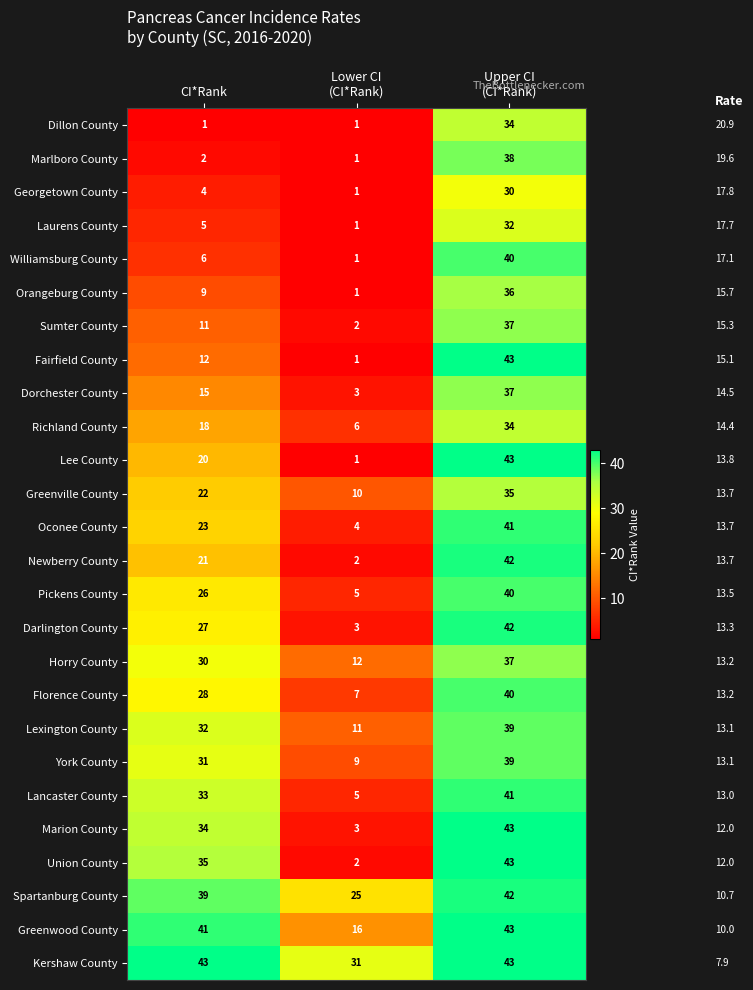

How many categories are shown in the chart?

3